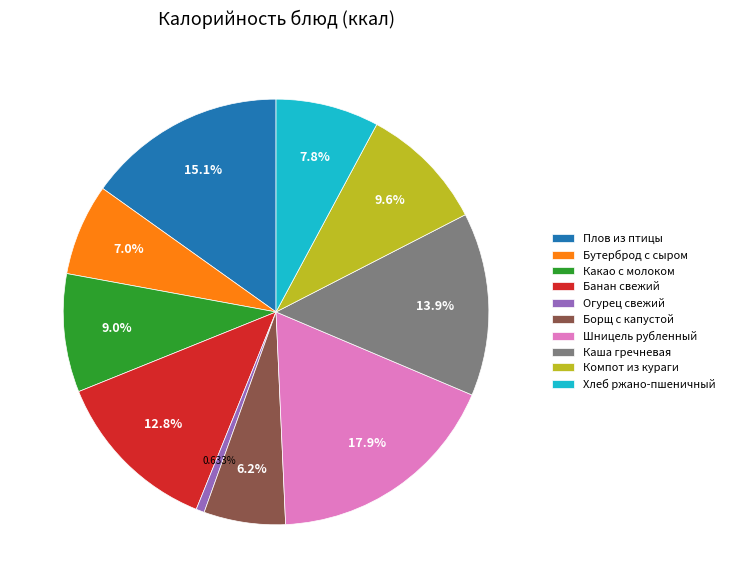

To the nearest percent, what portion does Каша гречневая represent?

14%